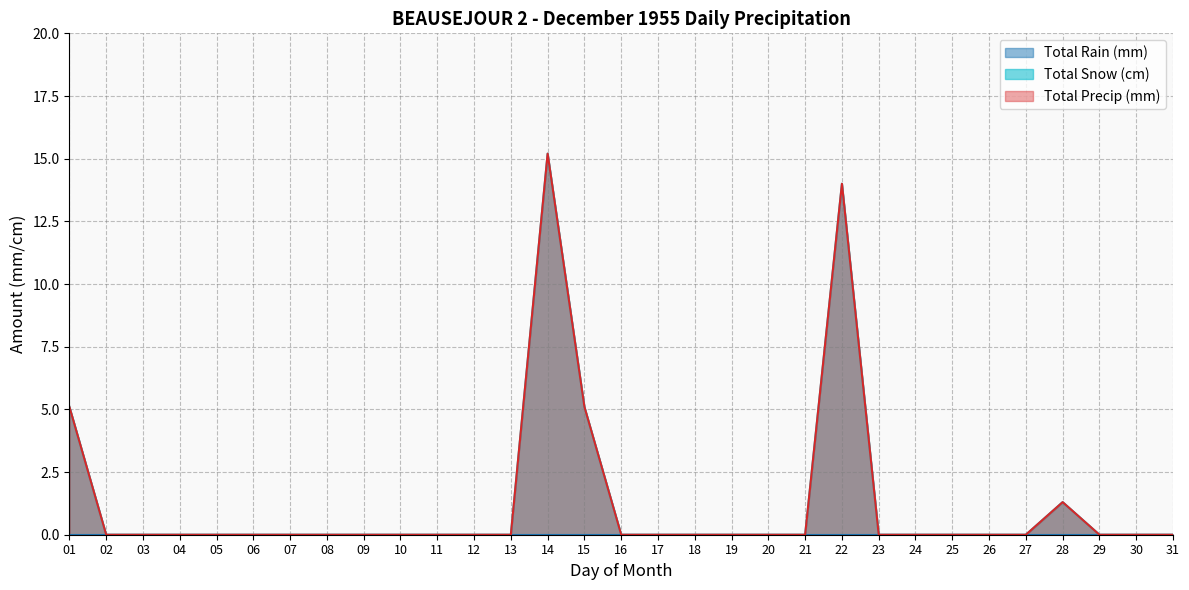

What is the total value across all series at 28?

2.6